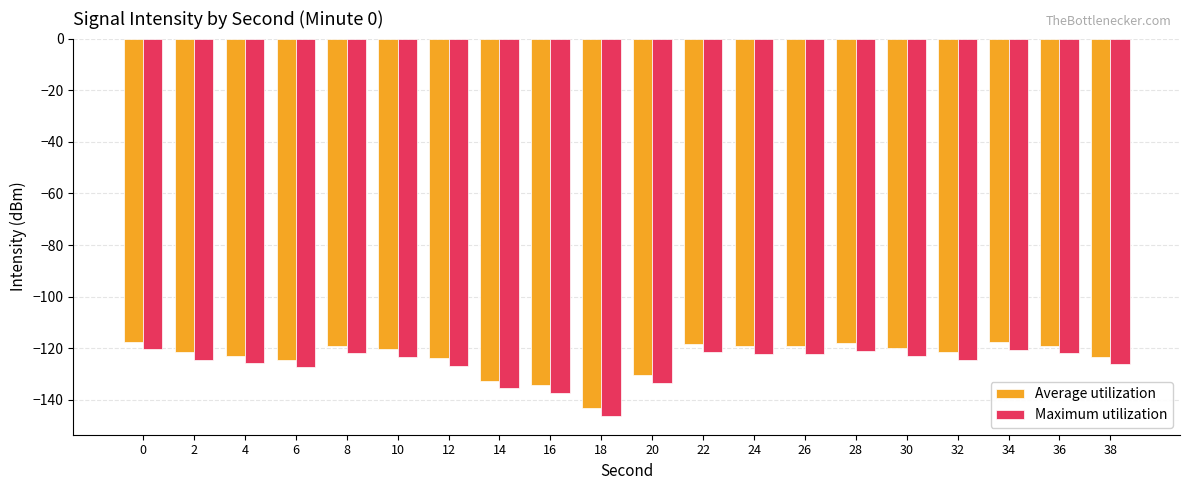

Count the number of data series in this chart.

2